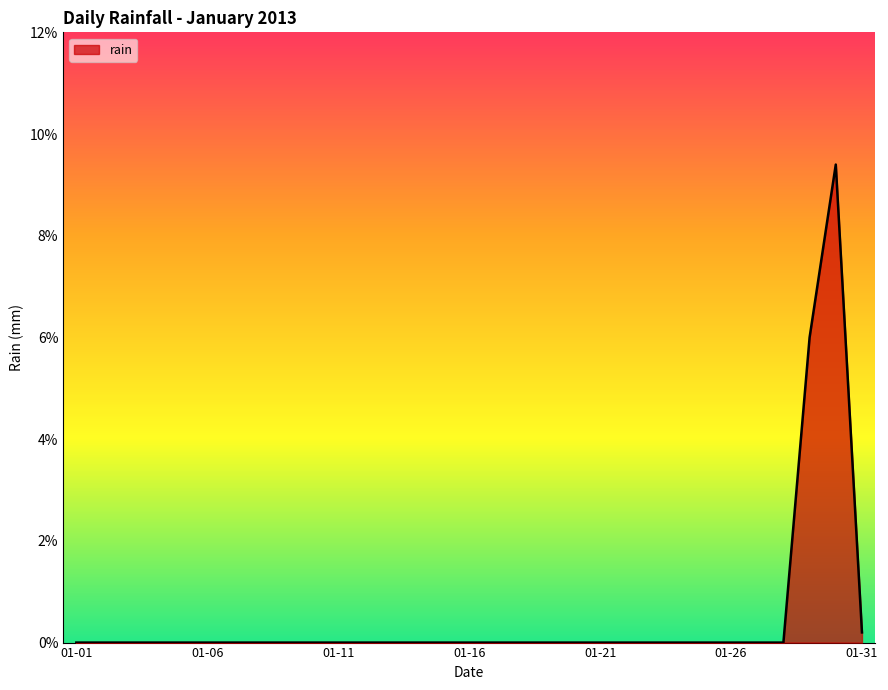

True or false: the data has more than 0 interior local peaks.

True